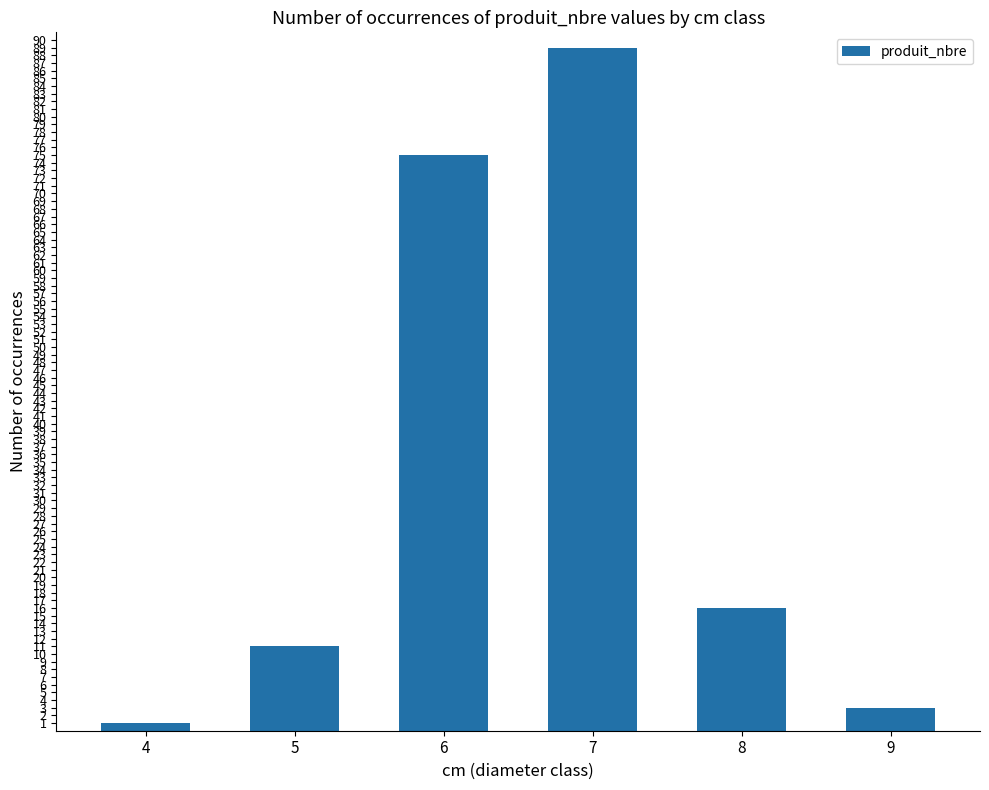

What is the difference between the maximum and minimum values?

88